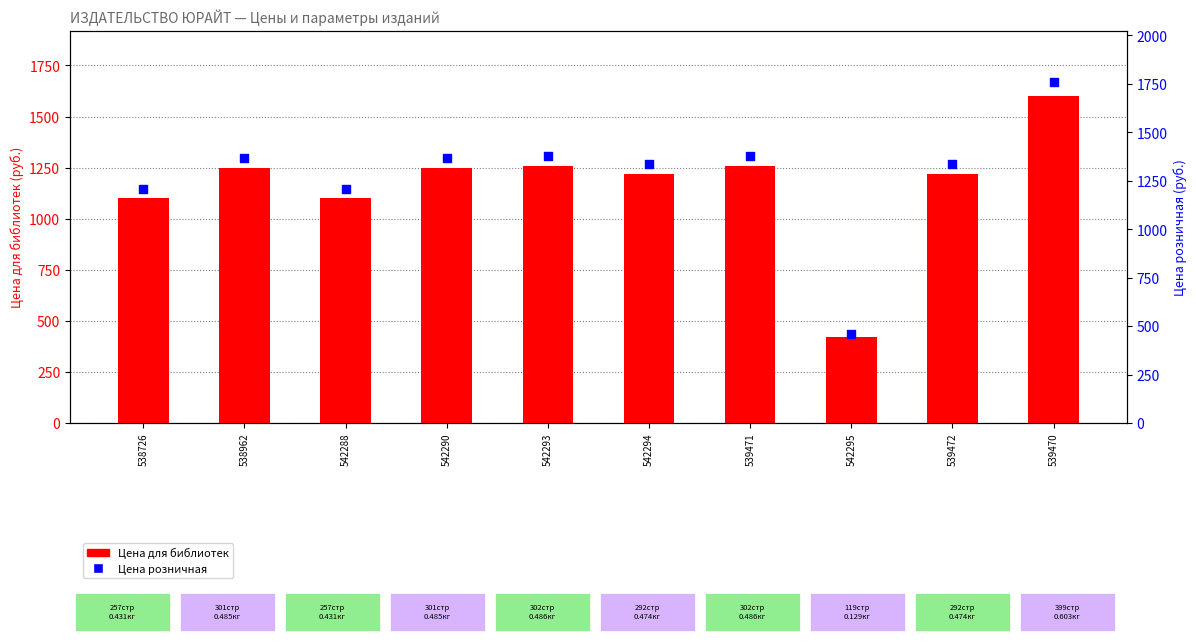

Is the value of Цена для библиотек at 542290 greater than the value of Цена розничная at 542293?

No